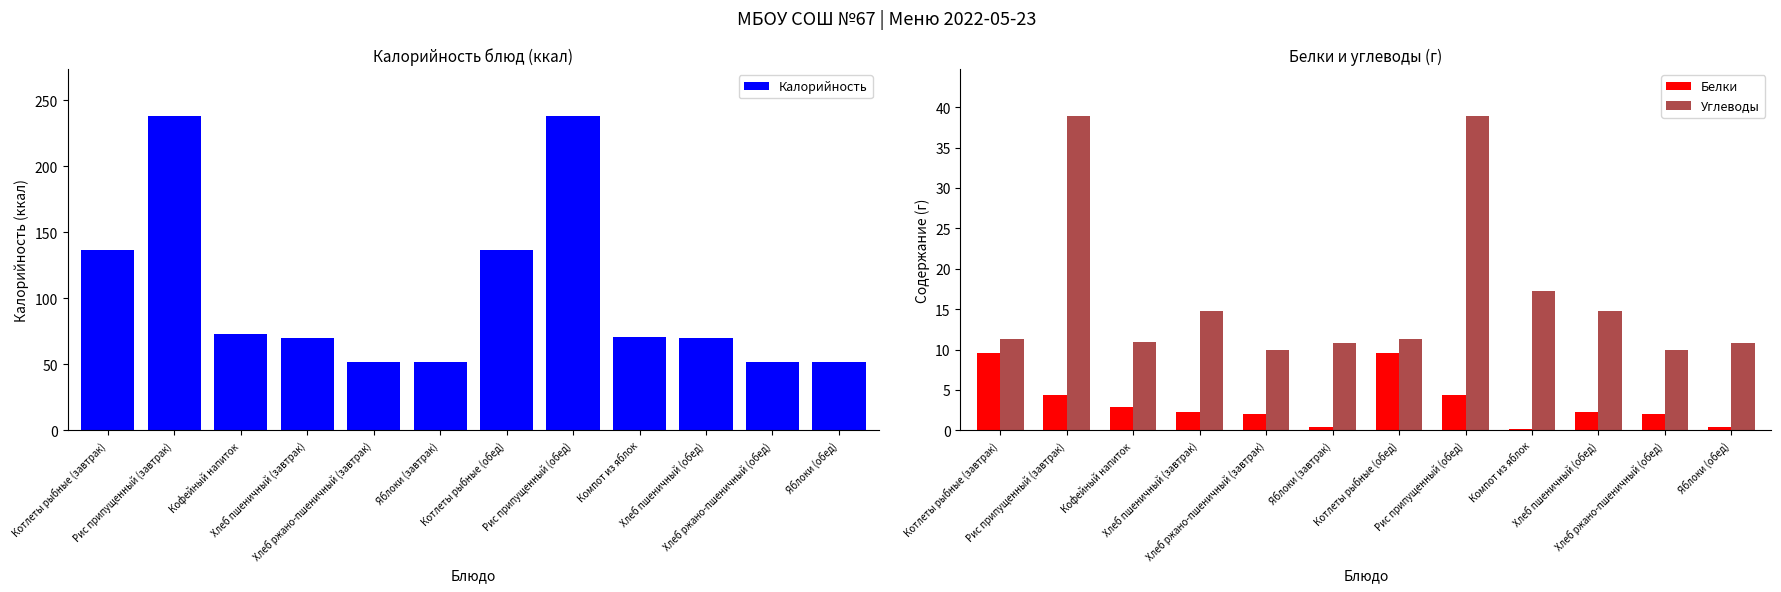

Are the bars grouped side by side (vs. stacked)?

Yes